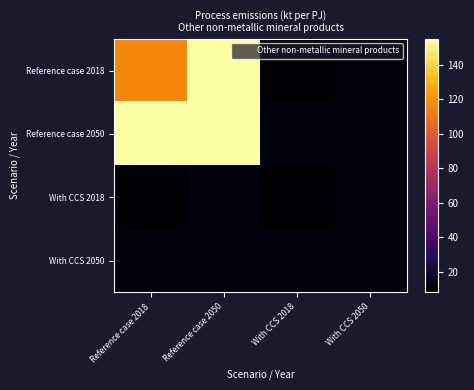

How many series are shown in this chart?

4